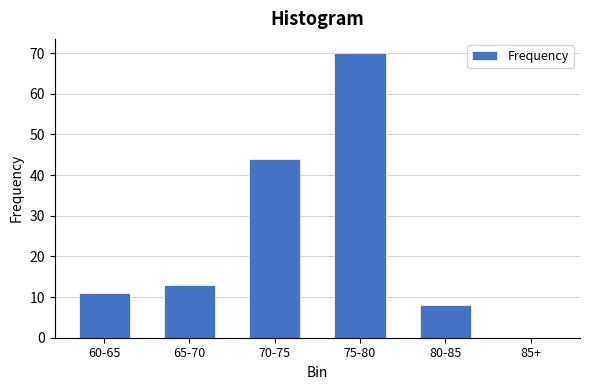

Reading left to right, what are all the values shown in this chart?

60-65=11	65-70=13	70-75=44	75-80=70	80-85=8	85+=0